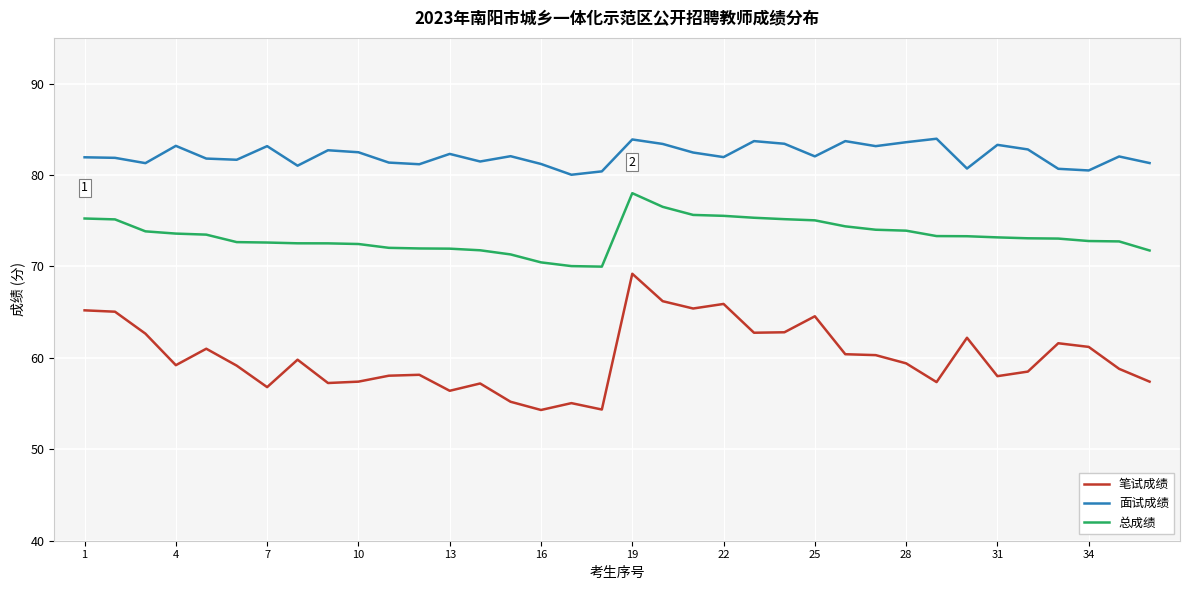

Which series has the largest total across all categories?

面试成绩